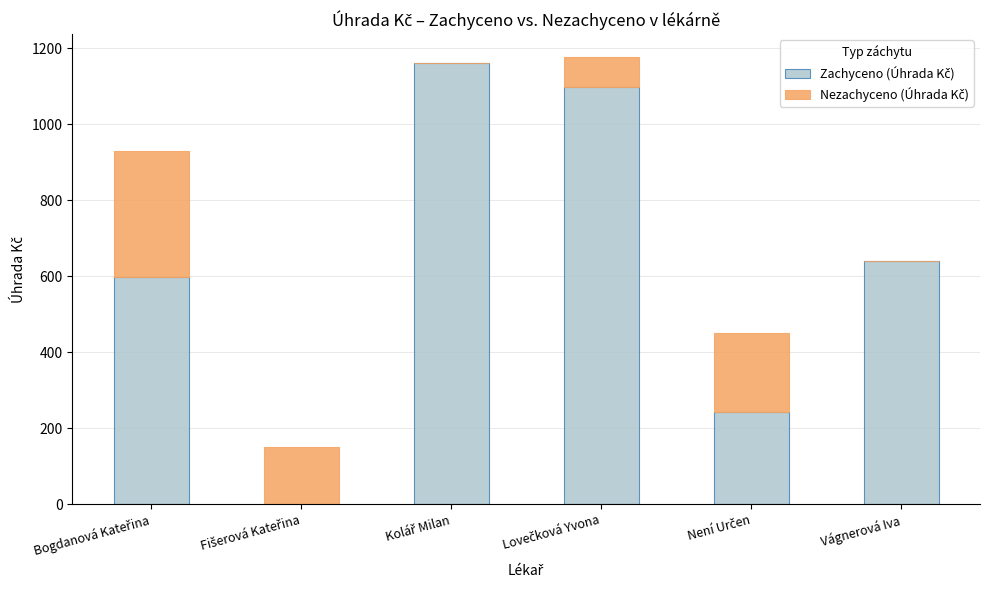

Is it true that Nezachyceno (Úhrada Kč) equals 149.5 at Fišerová Kateřina?

True